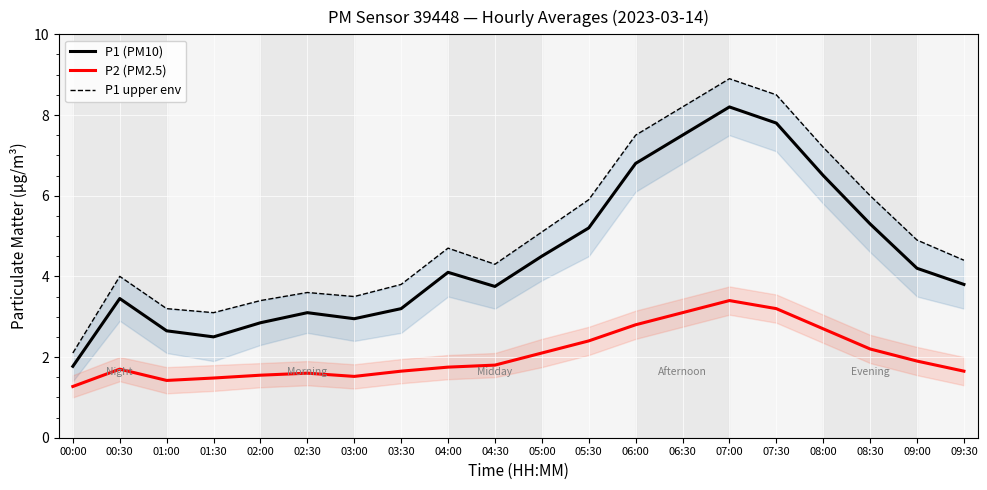

List the labels in order of P2 (PM2.5) value, largest first.

07:00, 07:30, 06:30, 06:00, 08:00, 05:30, 08:30, 05:00, 09:00, 04:30, 04:00, 00:30, 03:30, 09:30, 02:30, 02:00, 03:00, 01:30, 01:00, 00:00